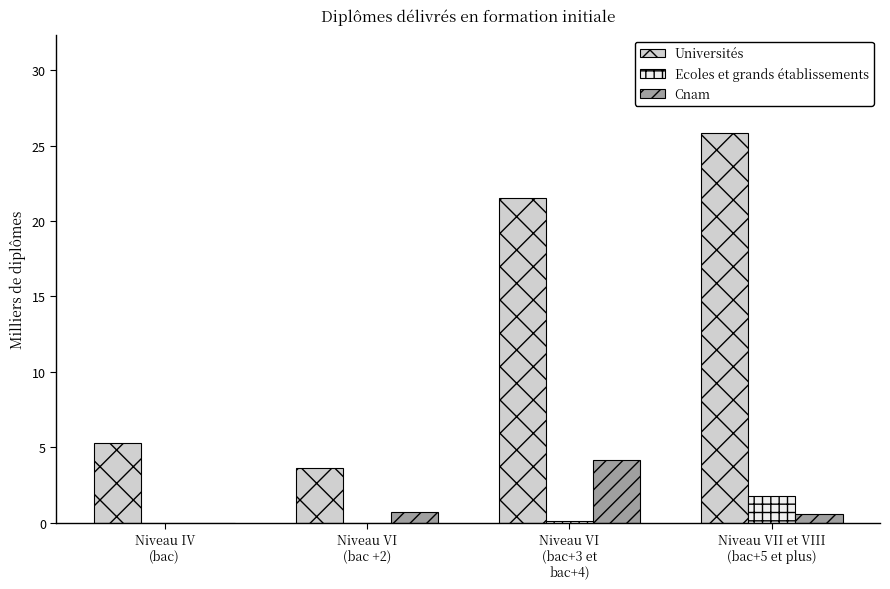

At which label does Ecoles et grands établissements reach its peak?

Niveau VII et VIII
(bac+5 et plus)